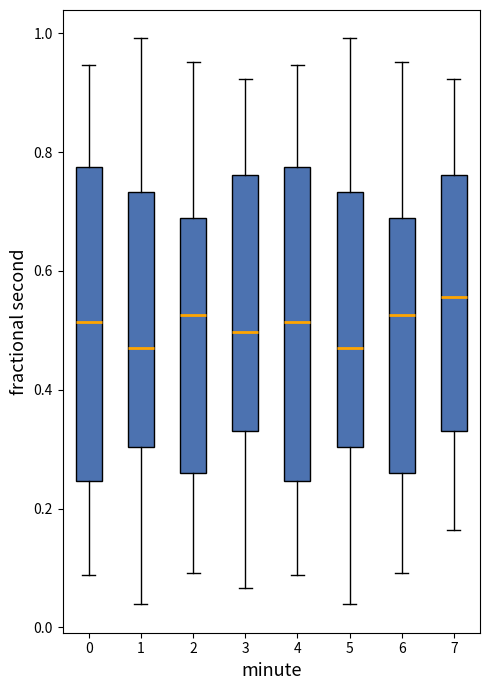

Where does the lower whisker of the box at x = 0 end on the y-axis? The values are not printed on the chart, so give them approximately, as read against the axis.

0.08